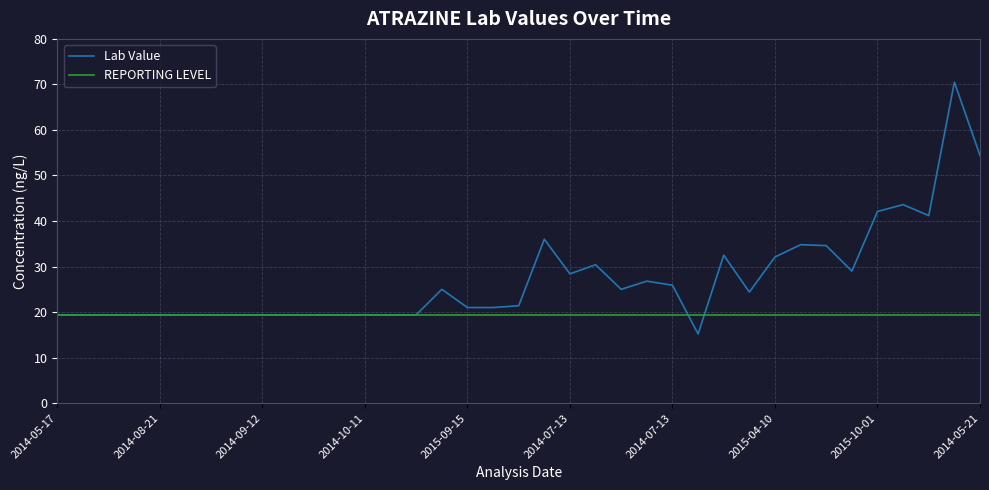

What is the maximum value shown in the chart?

70.5